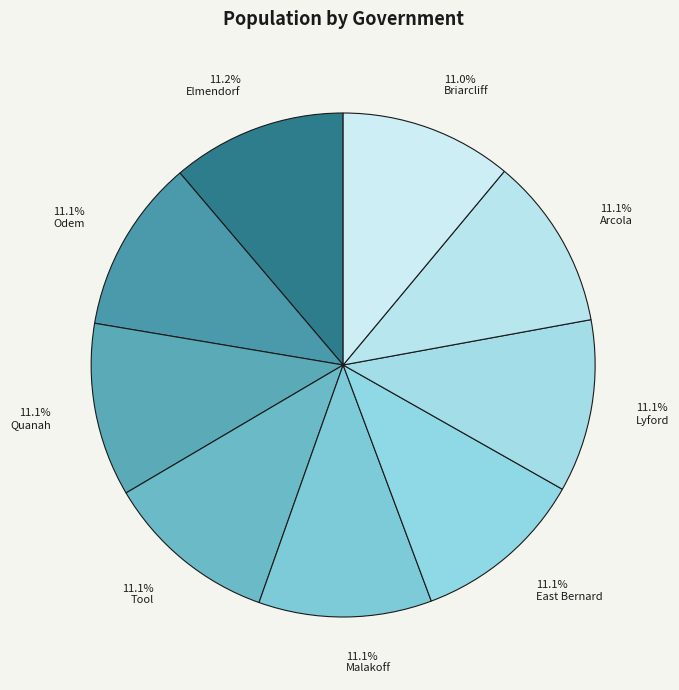

Count the number of slices in the pie.

9